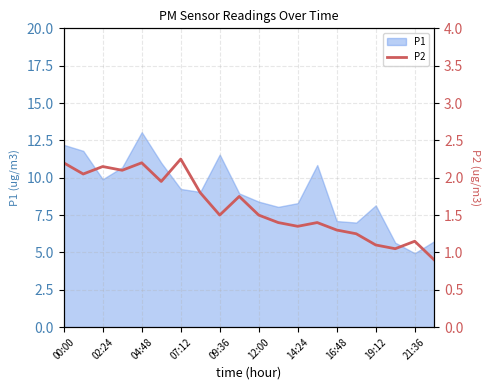

Where is the data nearest to the value 1?

17